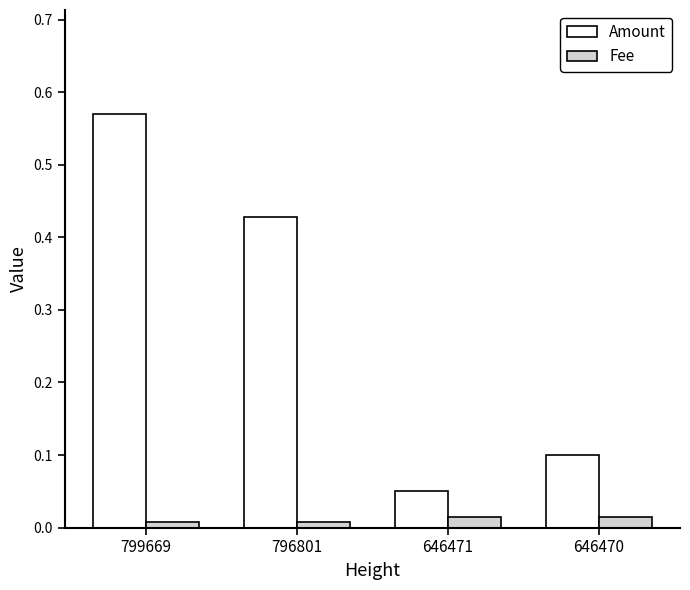

Which series changed the most between 796801 and 646471?

Amount